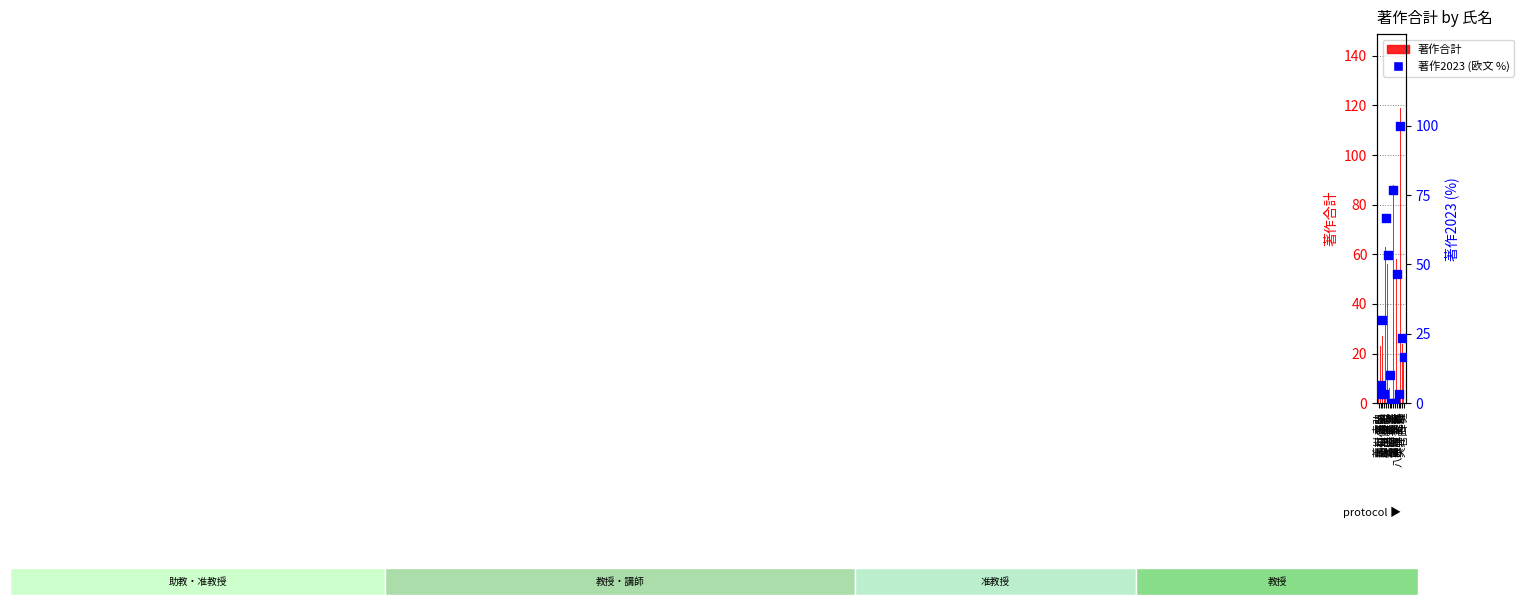

Which series has the largest Y range (max minus min)?

著作合計